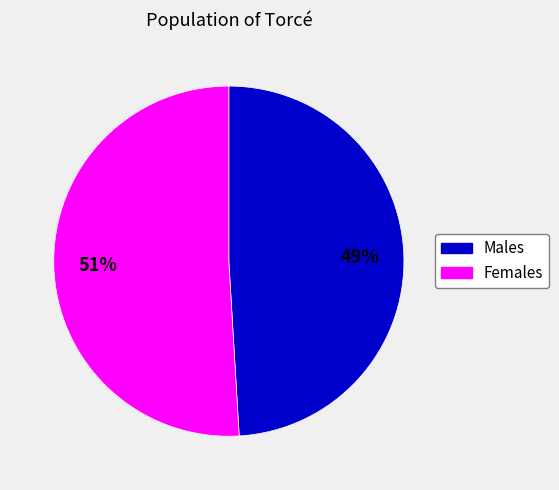

To the nearest percent, what is the difference between the largest and smallest slice percentages?

2%